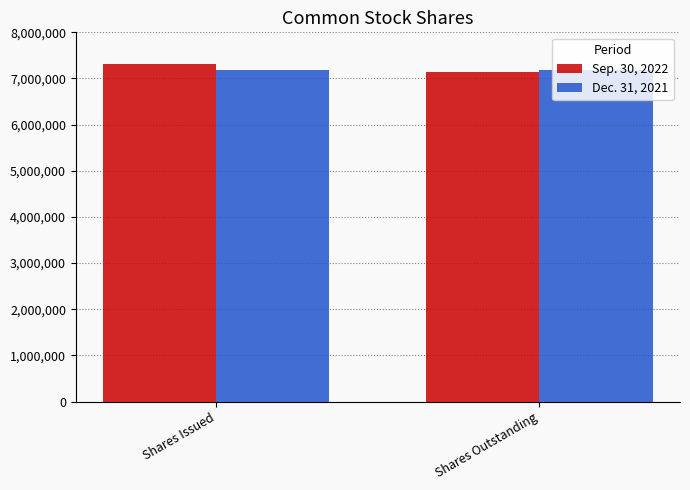

List the series in order of their peak value, lowest first.

Dec. 31, 2021, Sep. 30, 2022